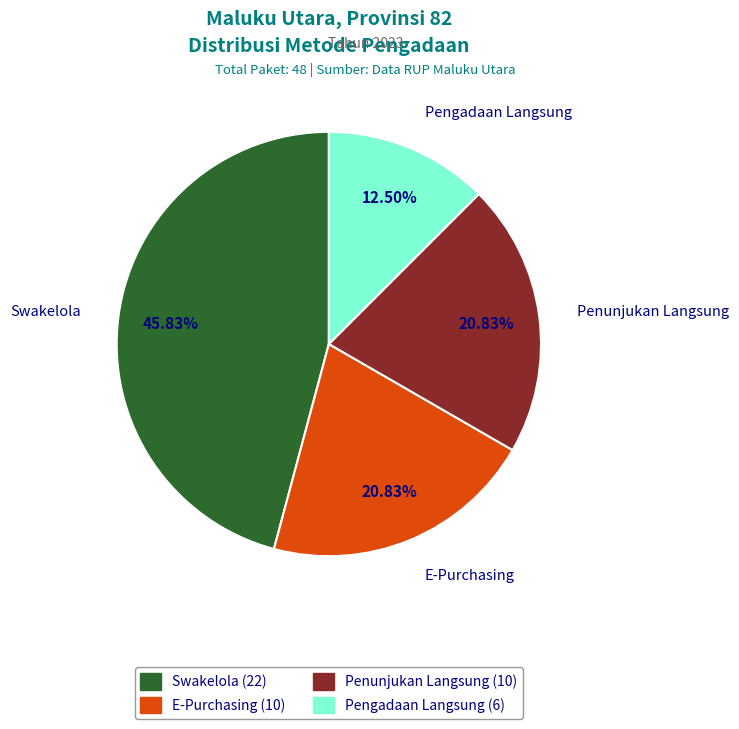

What percentage is the Swakelola slice, to the nearest percent?

46%